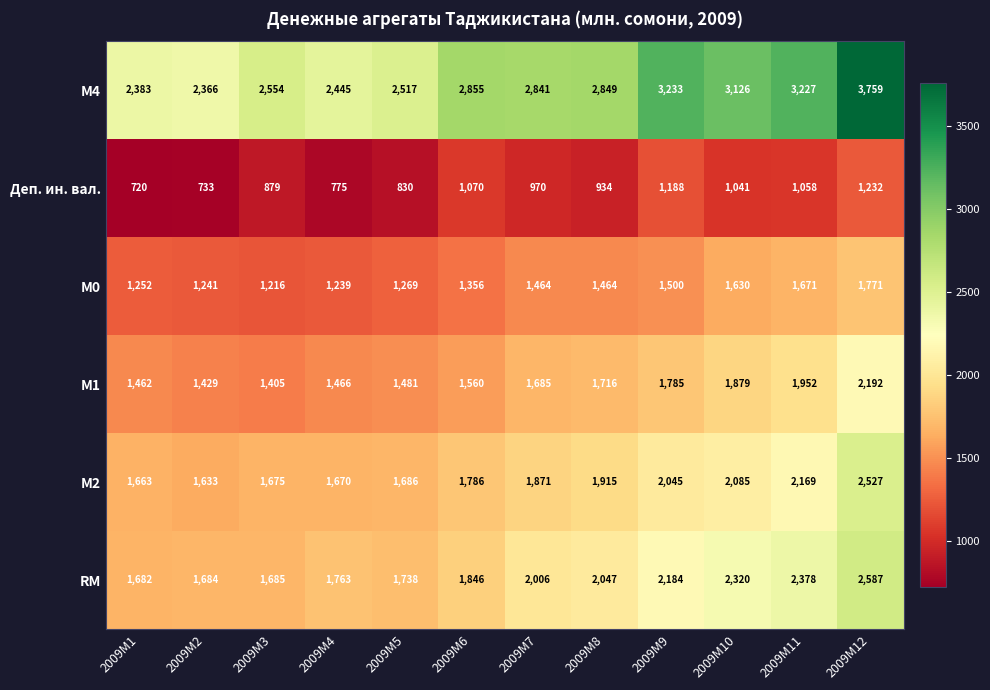

What is the maximum value shown in the chart?

3759